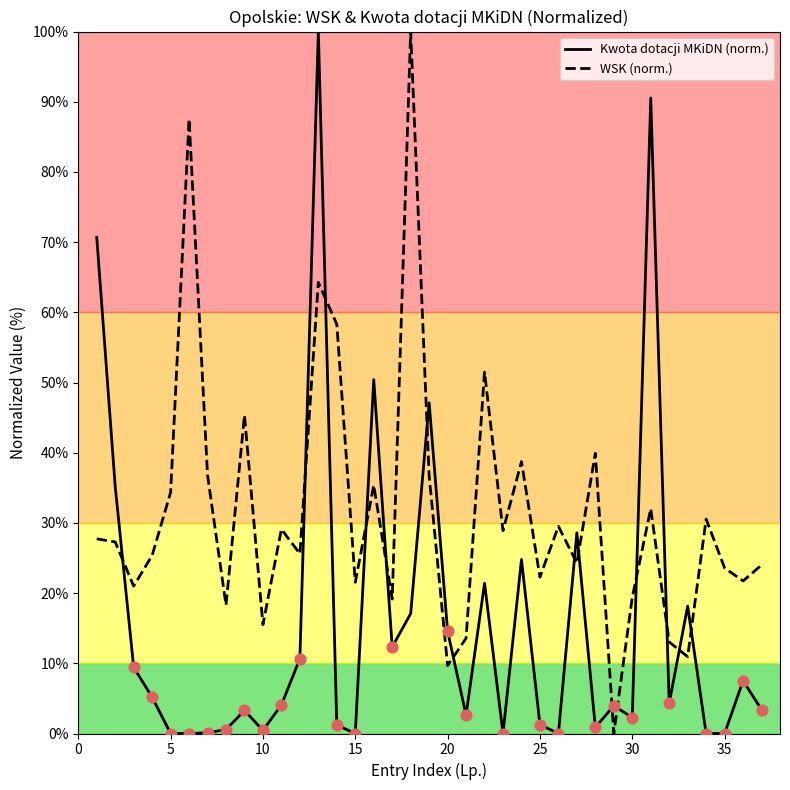

Which series has the largest total across all categories?

WSK (norm.)